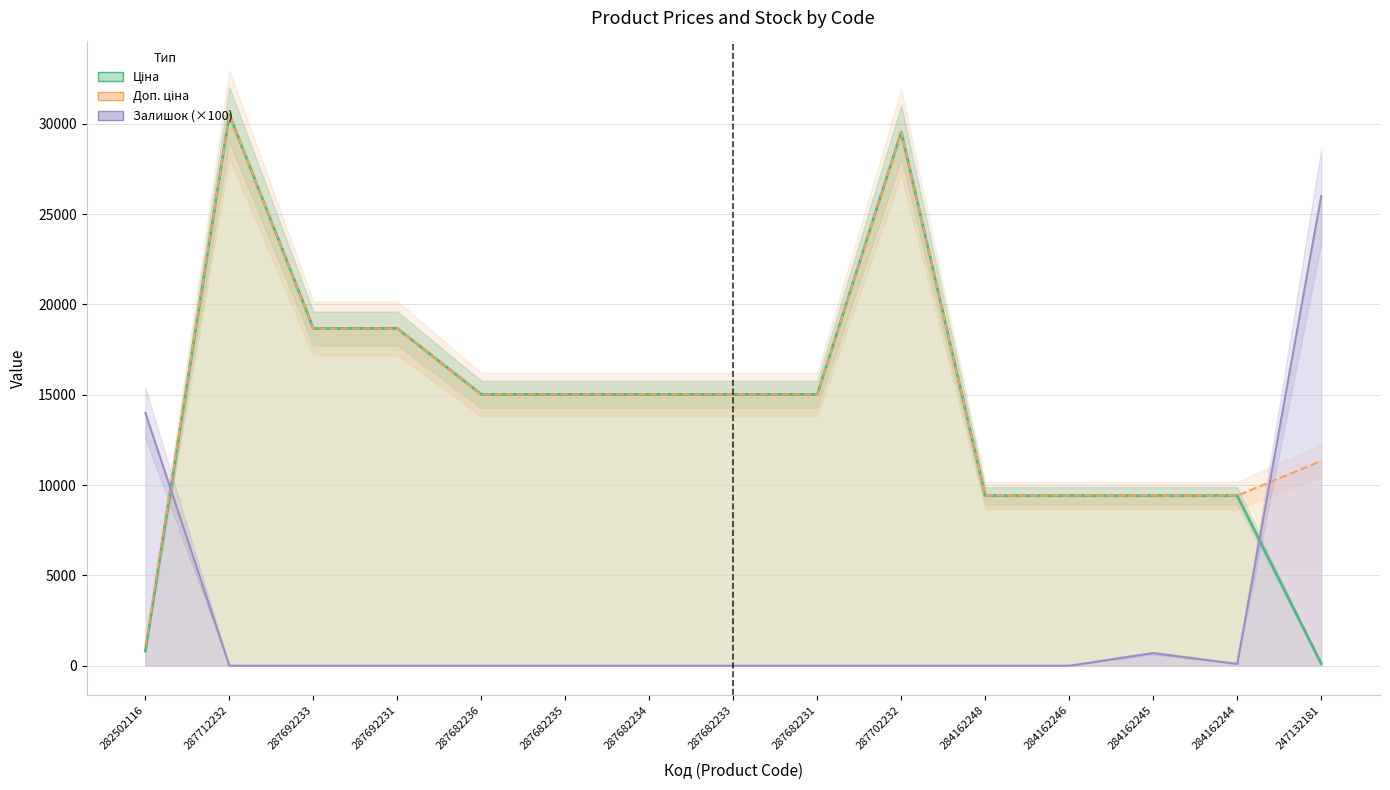

Where is Доп. ціна nearest to the value 15807?

287682236